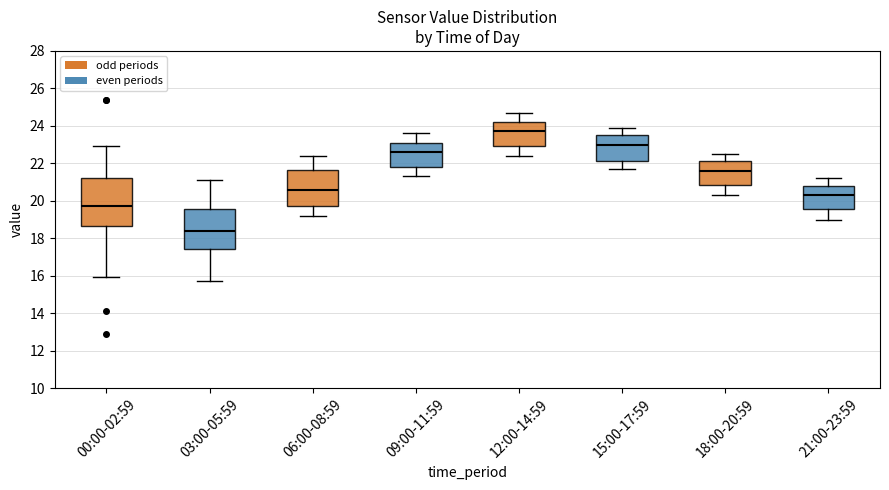

Comparing the boxes themselves (not the whiskers), which one is the tallest?

00:00-02:59